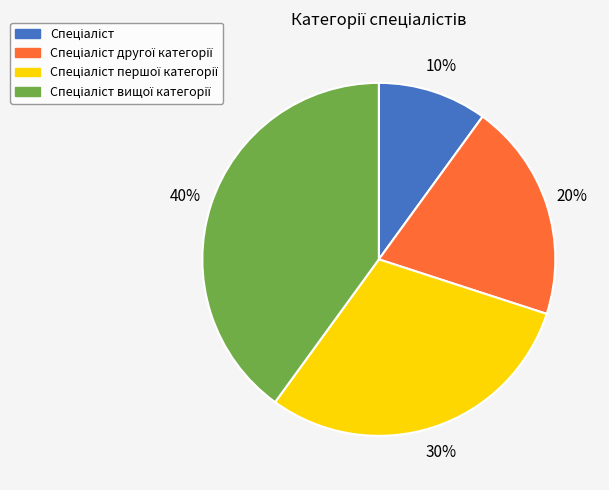

To the nearest percent, what is the difference between the largest and smallest slice percentages?

30%